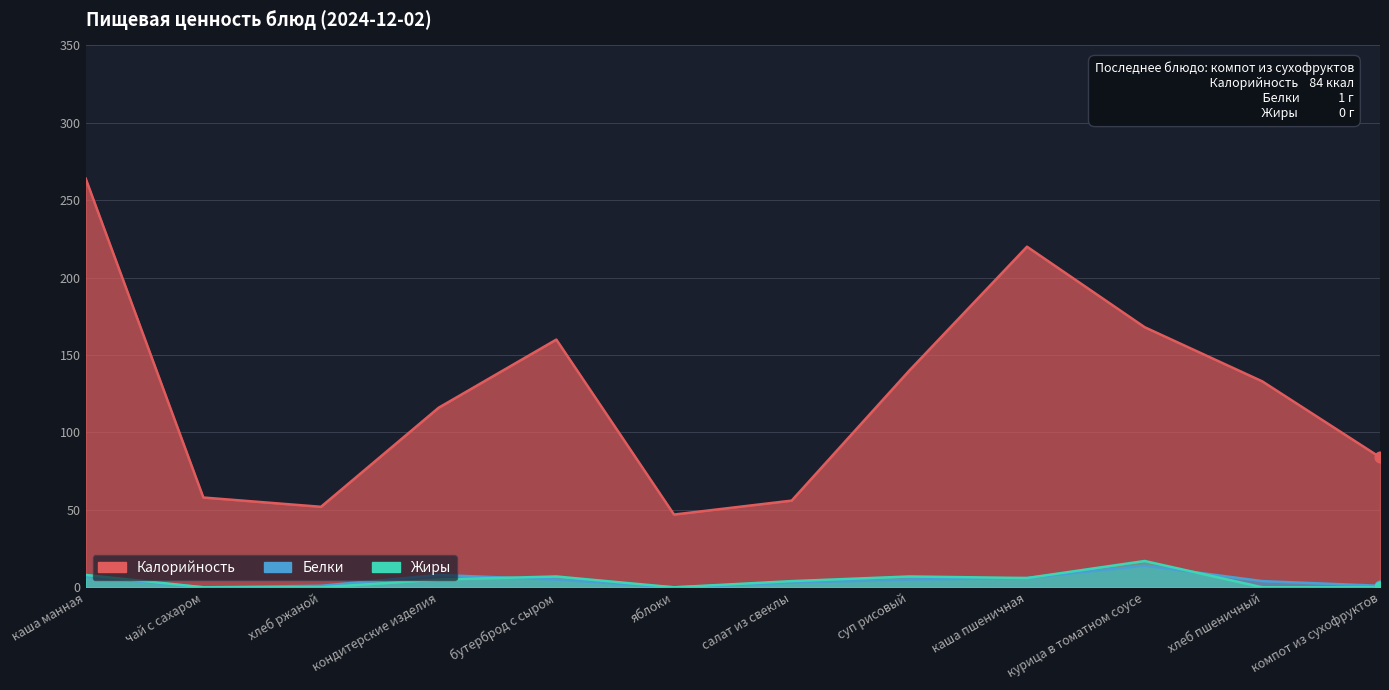

At which category is the sum across all series the highest?

каша манная